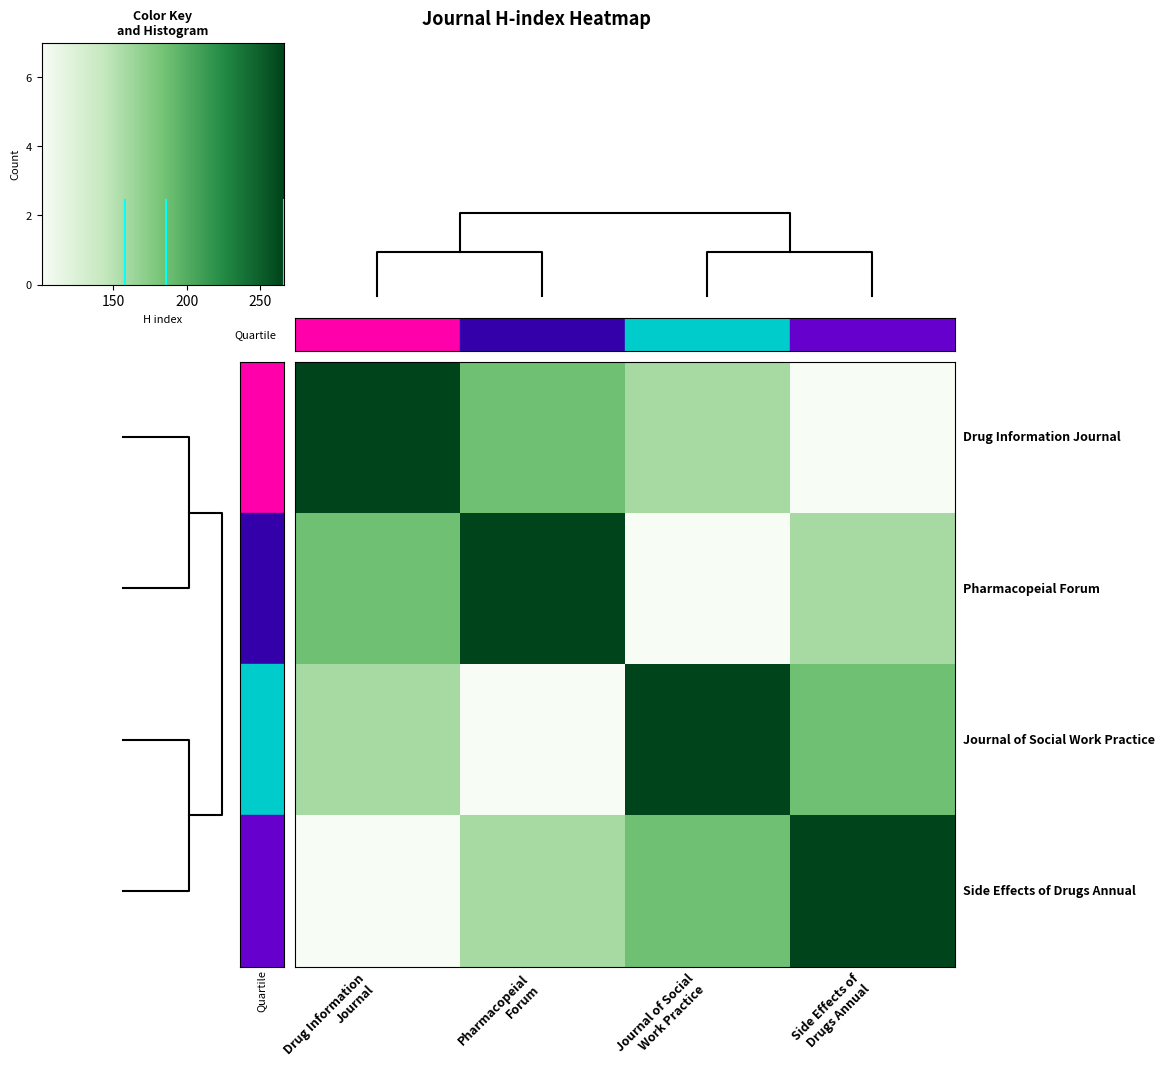

What is the difference between the Side Effects of Drugs Annual values at Side Effects of Drugs Annual and Drug Information Journal?

165